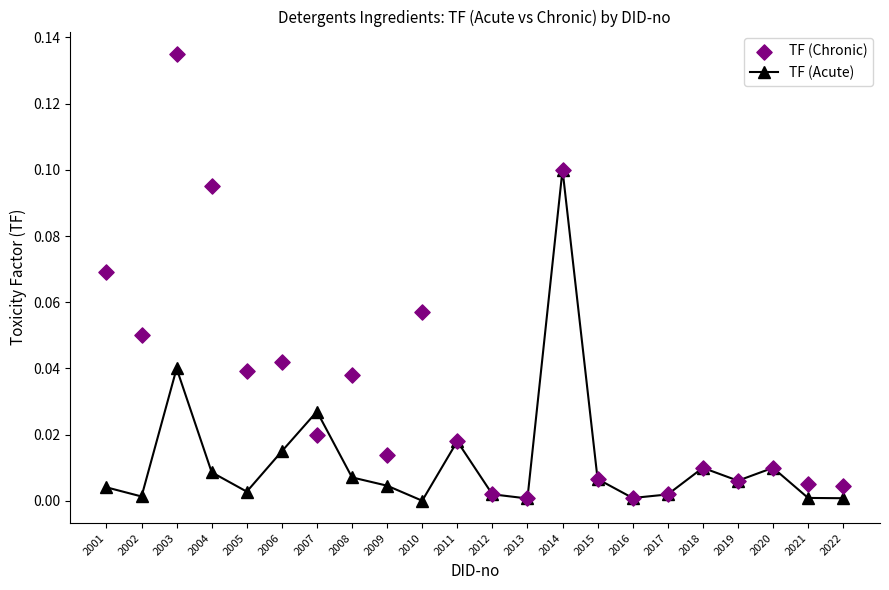

What are all the series names shown in the legend?

TF (Acute), TF (Chronic)